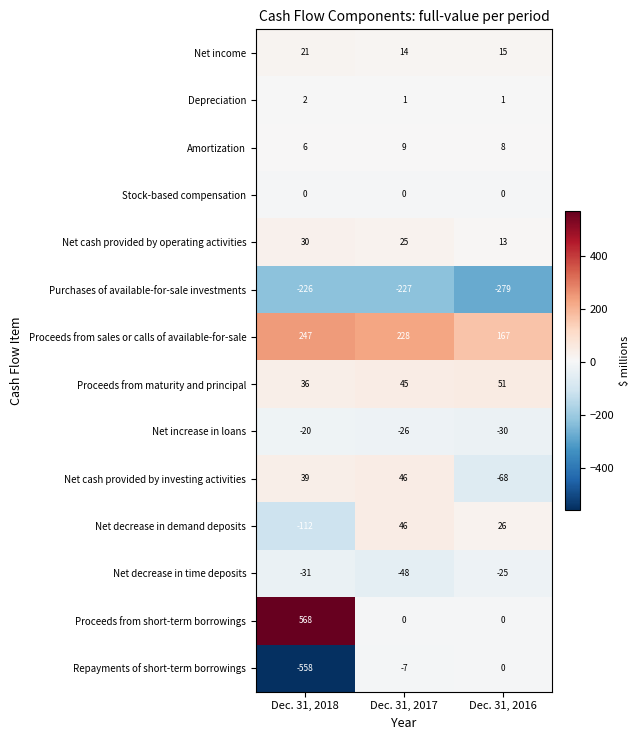

Which series has the largest total across all categories?

Proceeds from sales or calls of available-for-sale